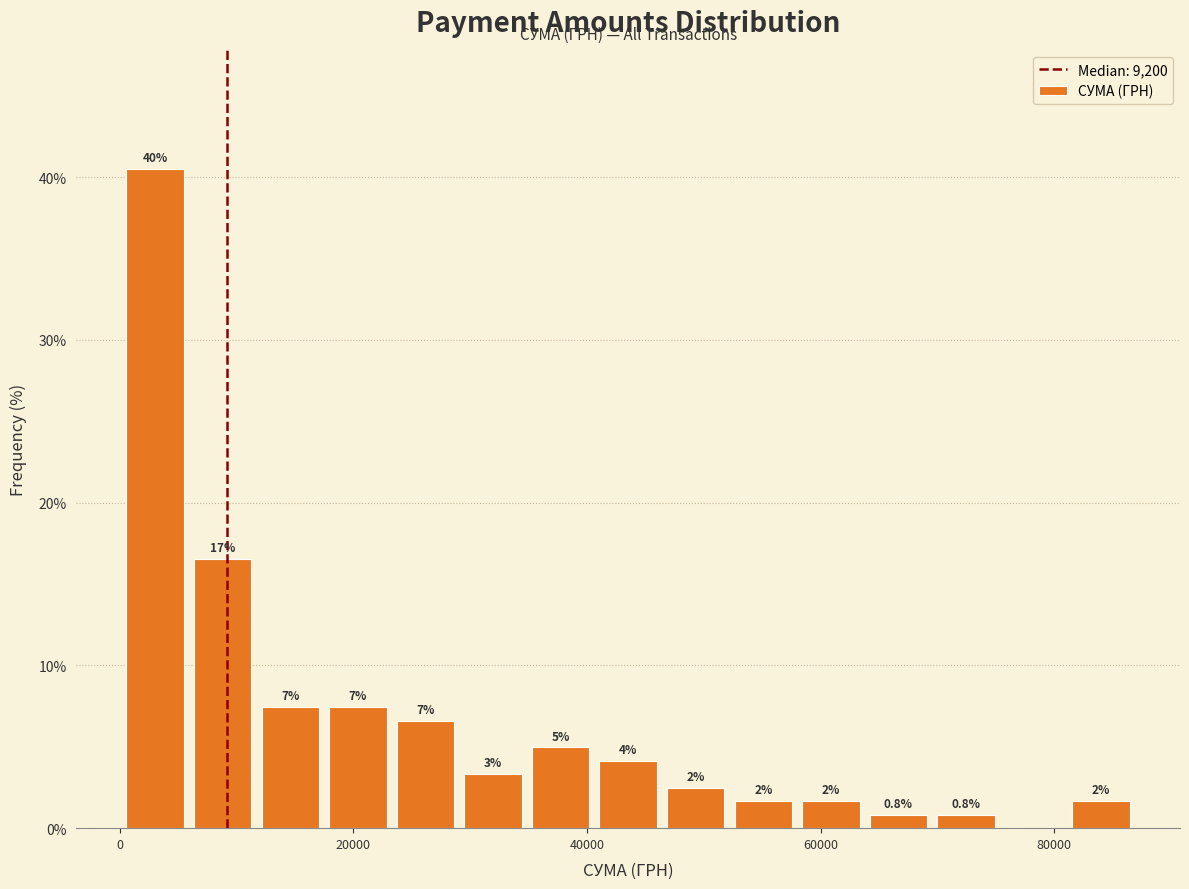

Read against the x-axis, roughly where is the centre of the tallest bar?

4000